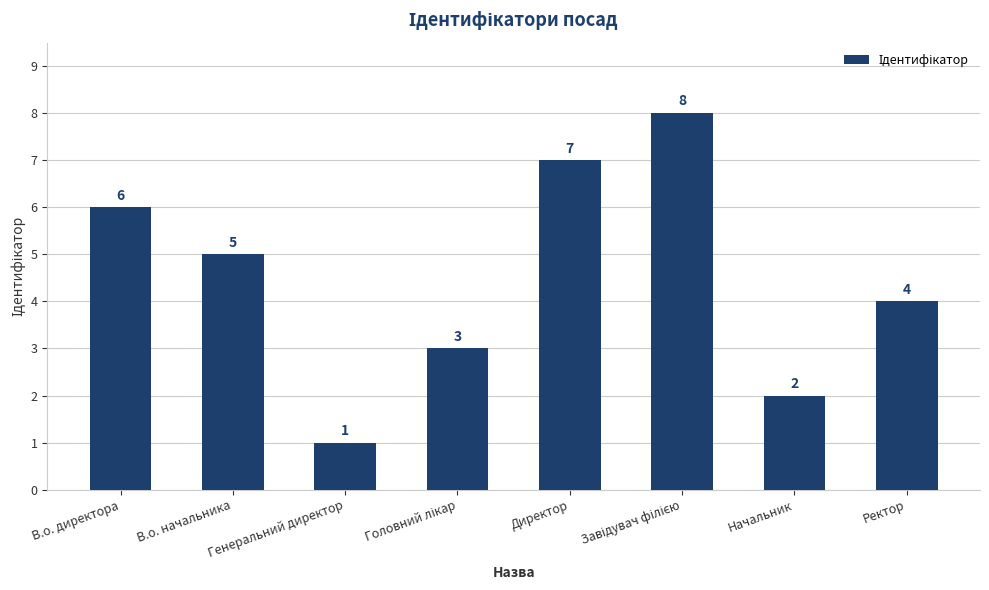

True or false: the data shows 1 at Генеральний директор.

True